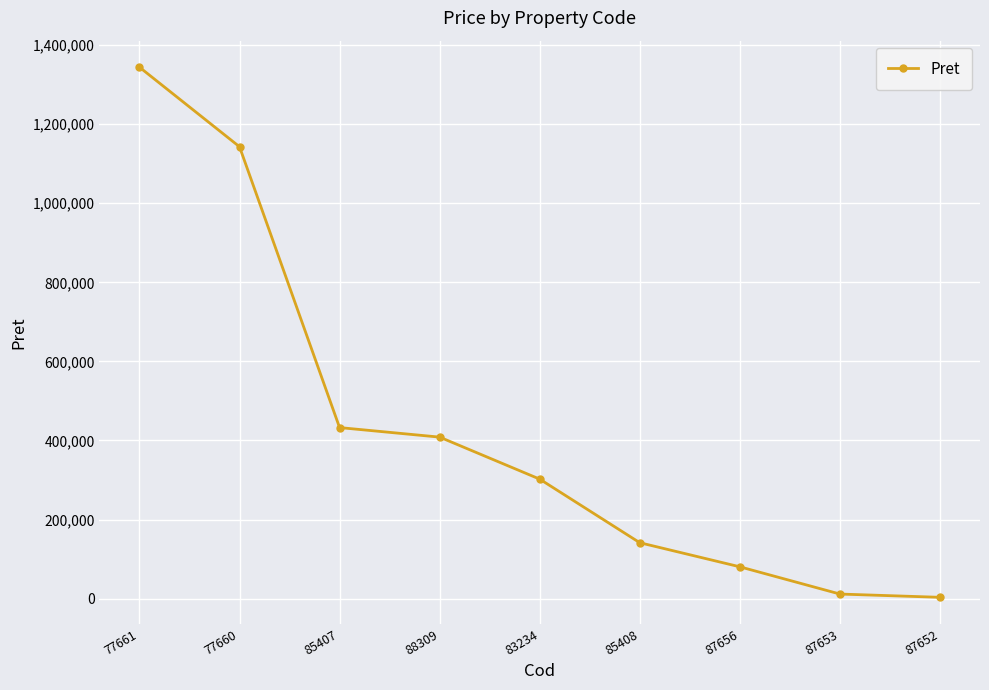

What is the minimum value shown in the chart?

3351.6